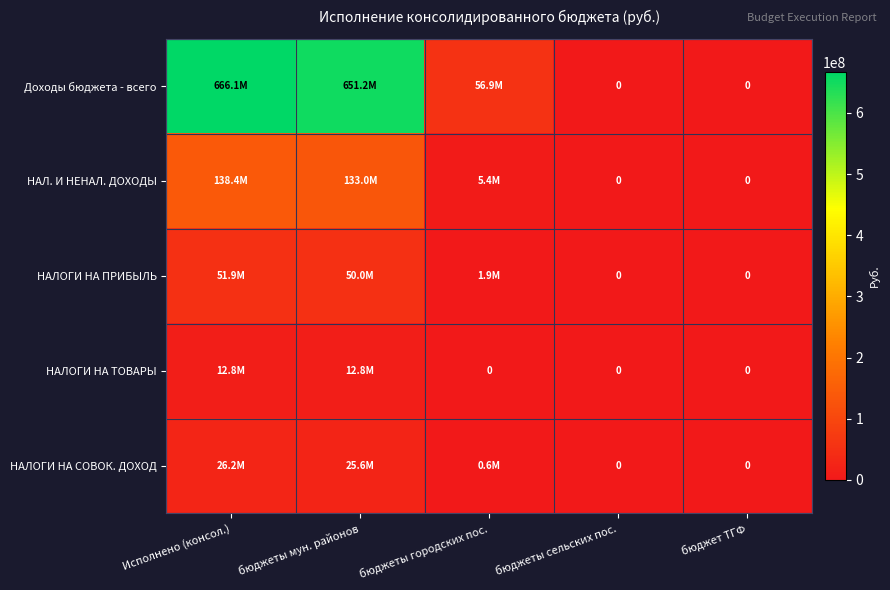

How many data points in Доходы бюджета - всего are above 56925753?

3